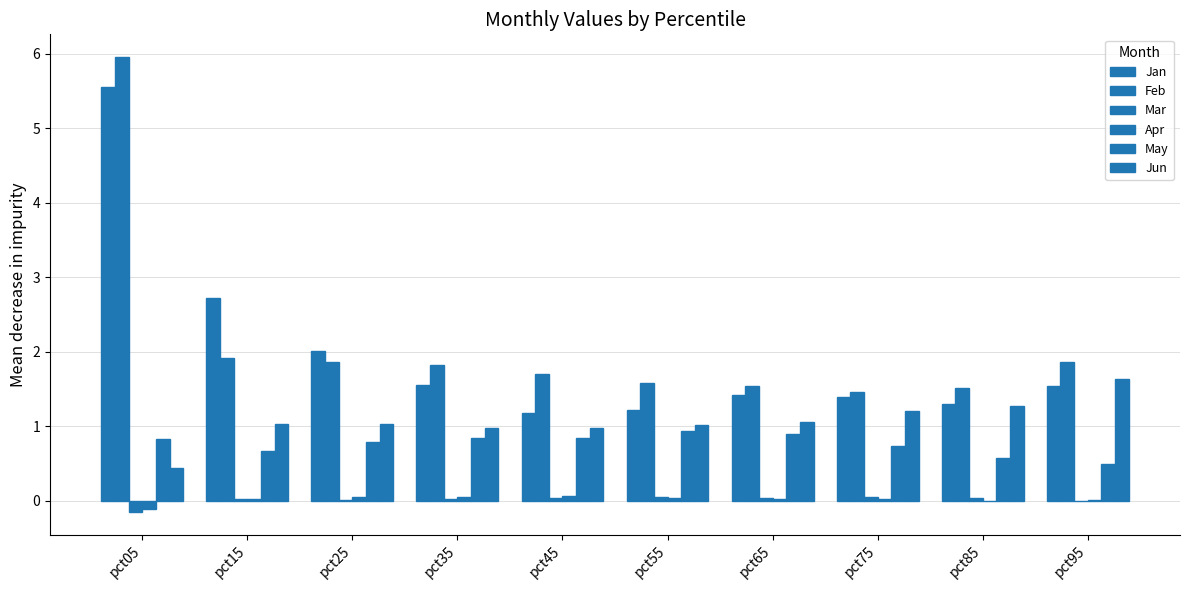

Are the bars horizontal?

No